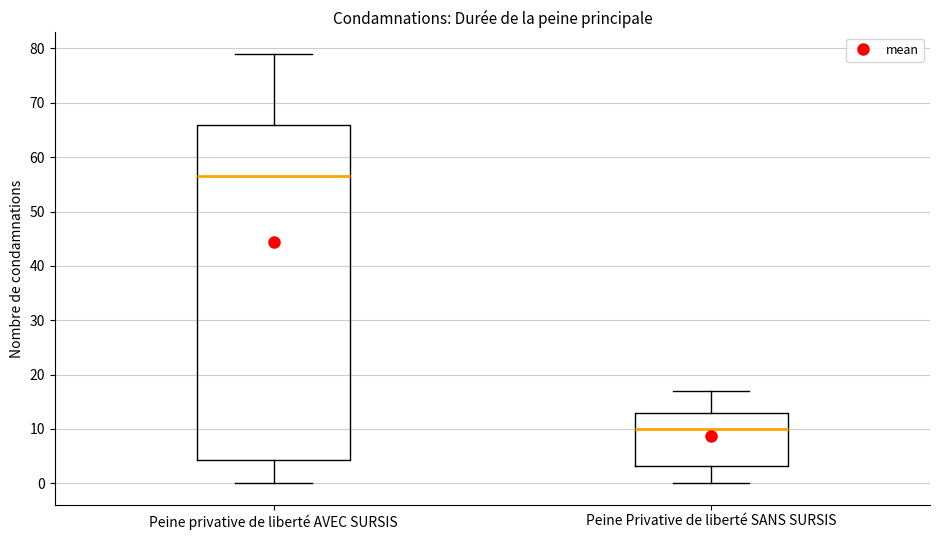

Reading left to right, read every box against the y-axis: the position of its median line, the range the box covers, and the ends of its whiskers. The values are not printed on the chart, so give them approximately, as read against the axis.

Peine privative de liberté AVEC SURSIS: median 57, box 4 to 66, whiskers 0 to 79
Peine Privative de liberté SANS SURSIS: median 10, box 3 to 13, whiskers 0 to 17